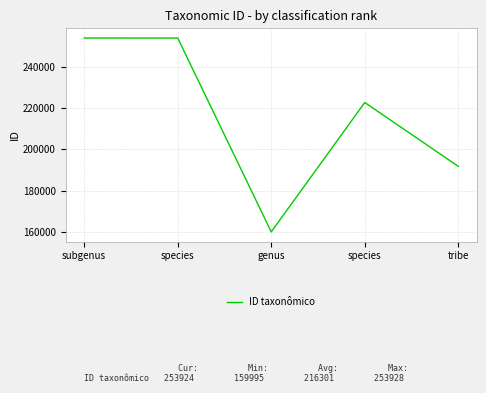

Rank the categories by value from highest to lowest.

subgenus, species, species, tribe, genus